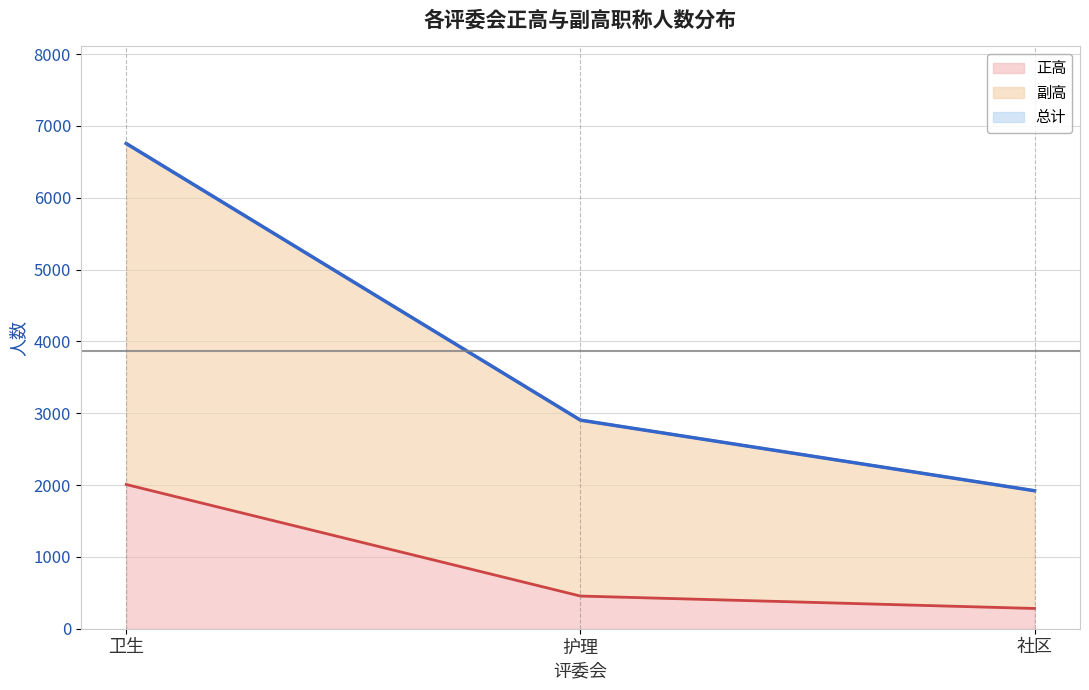

Does the chart have visible grid lines?

Yes